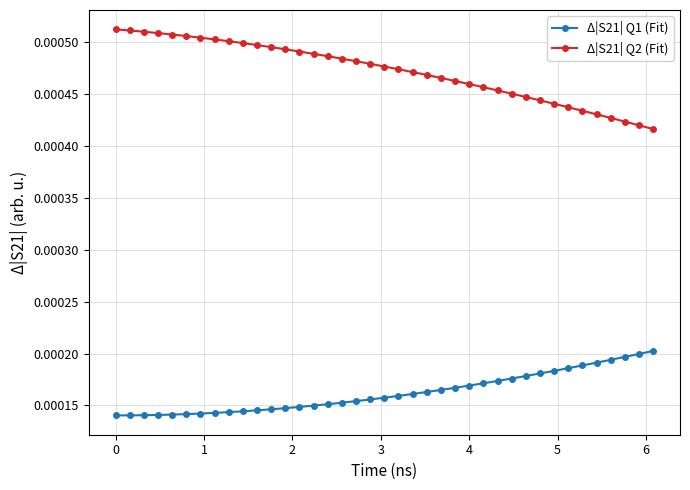

Which series has the largest range (max minus min)?

Δ|S21| Q2 (Fit)